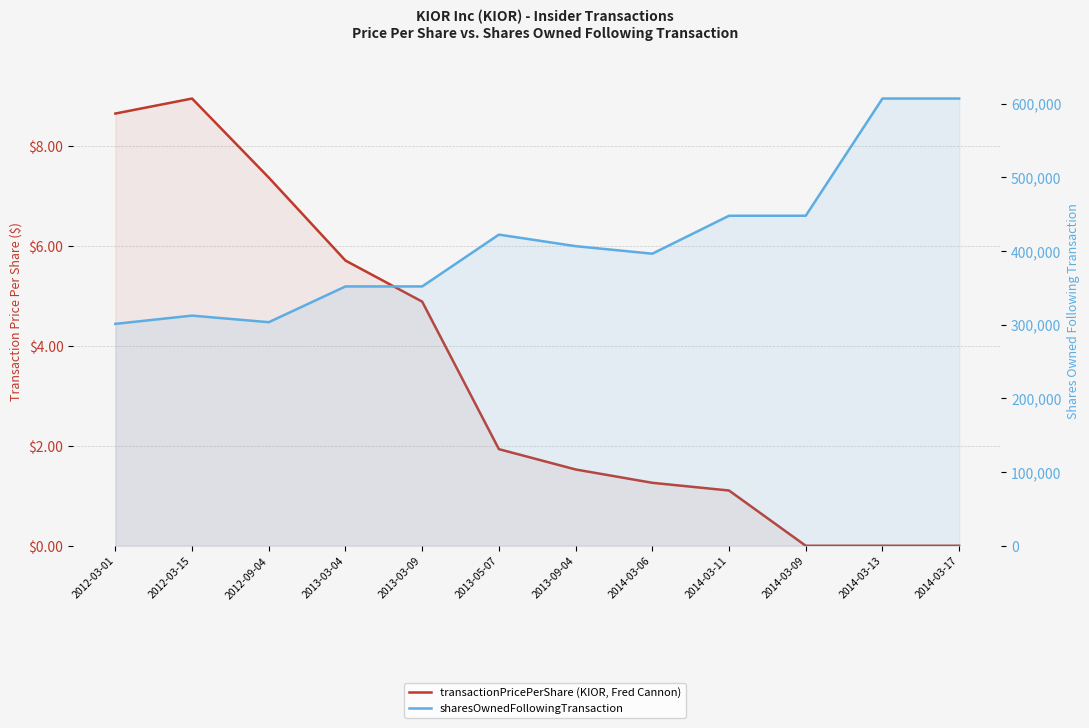

True or false: sharesOwnedFollowingTransaction has more than 2 points higher than both neighbors.

False